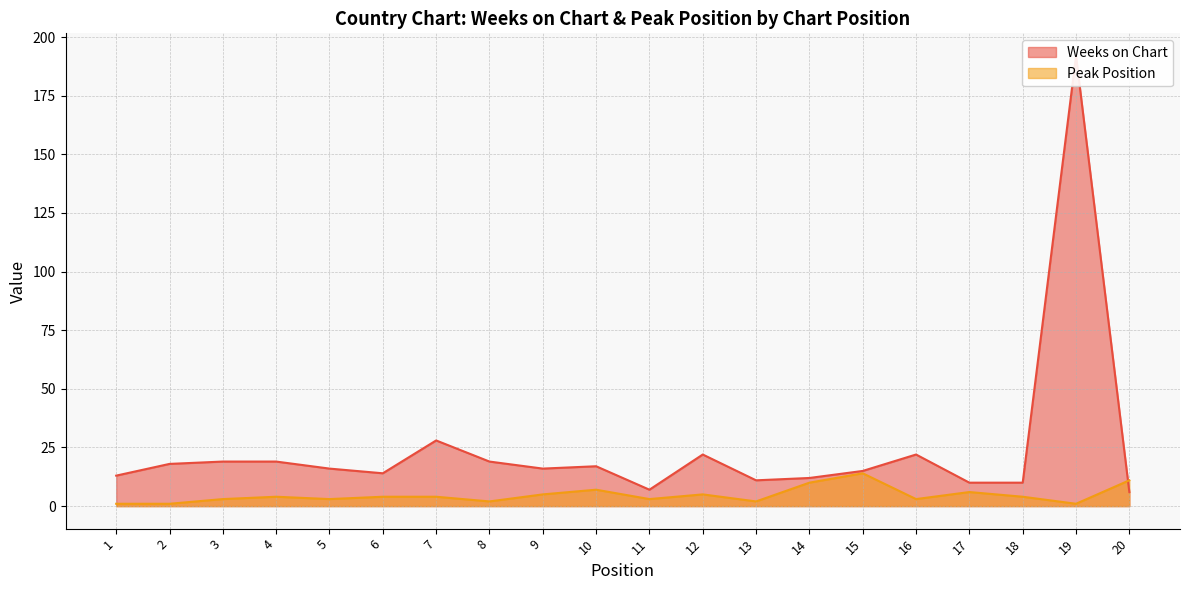

Between which two adjacent categories do Weeks on Chart and Peak Position first intersect?

19 and 20